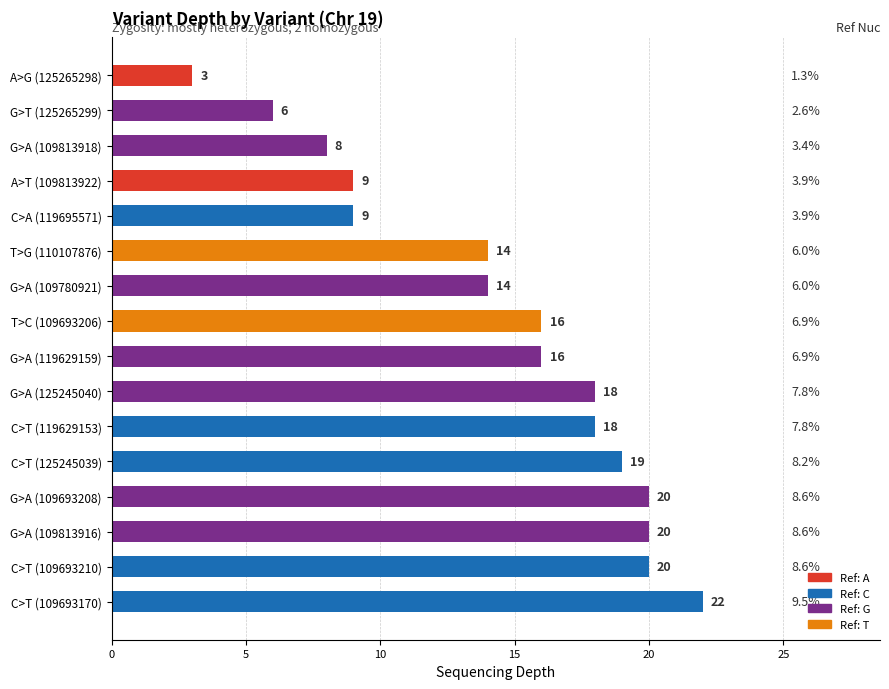

Reading top to bottom, transcribe all the data shown in this chart.

3	6	8	9	9	14	14	16	16	18	18	19	20	20	20	22